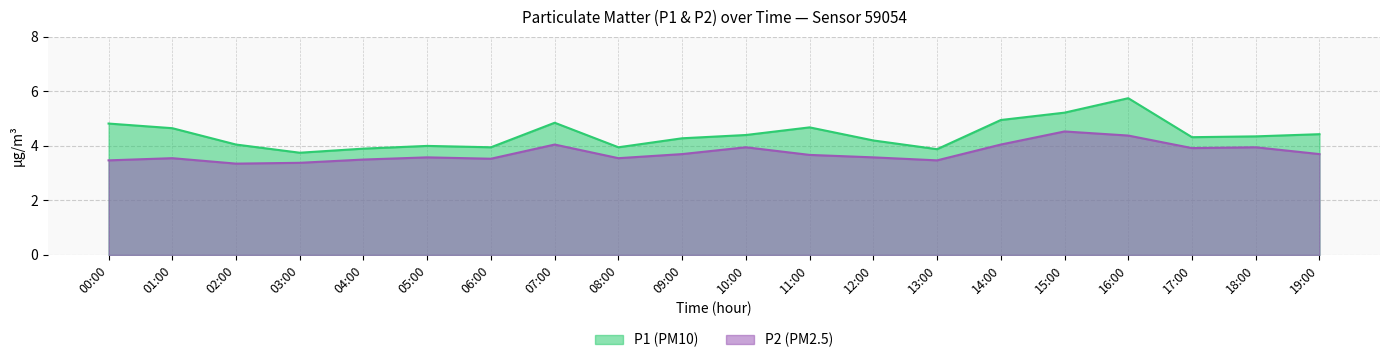

How many data points does each series have?

20